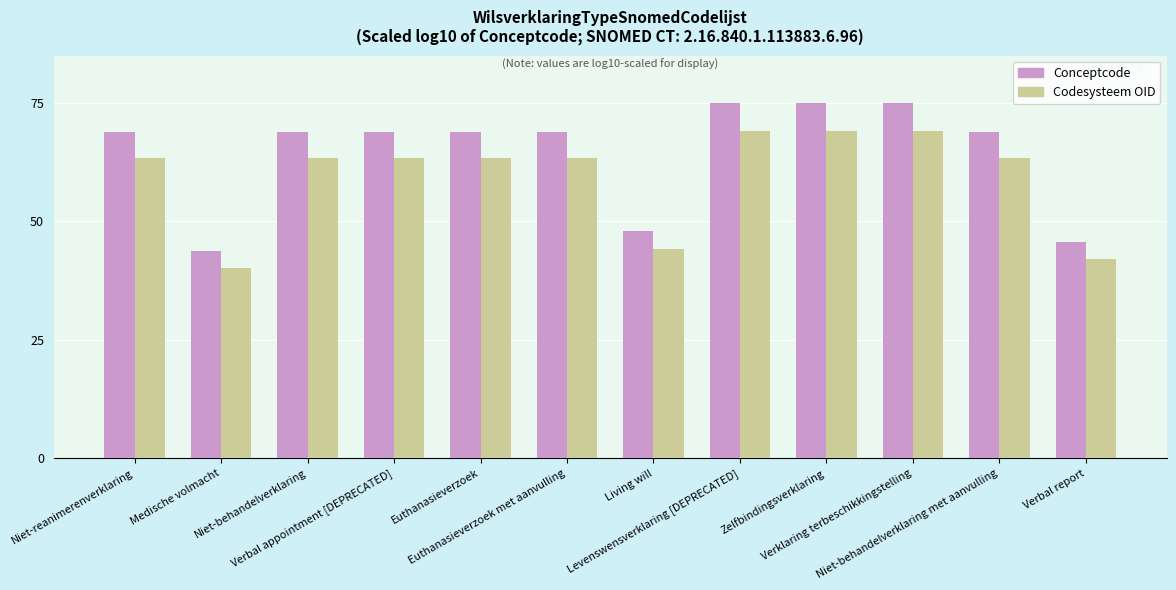

What is the smallest value displayed?

40.2